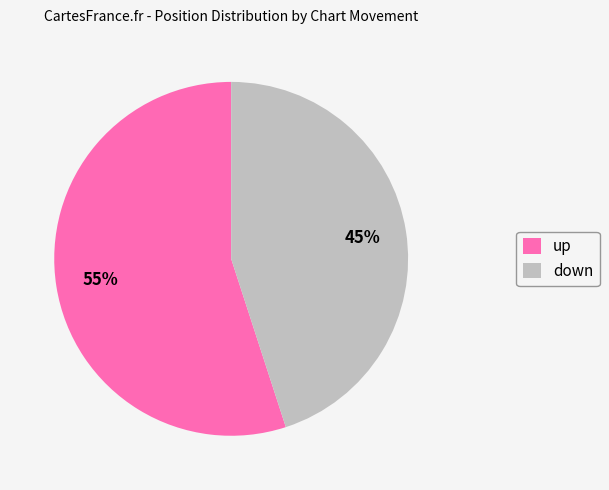

Combined, do up and down account for over 50%?

Yes